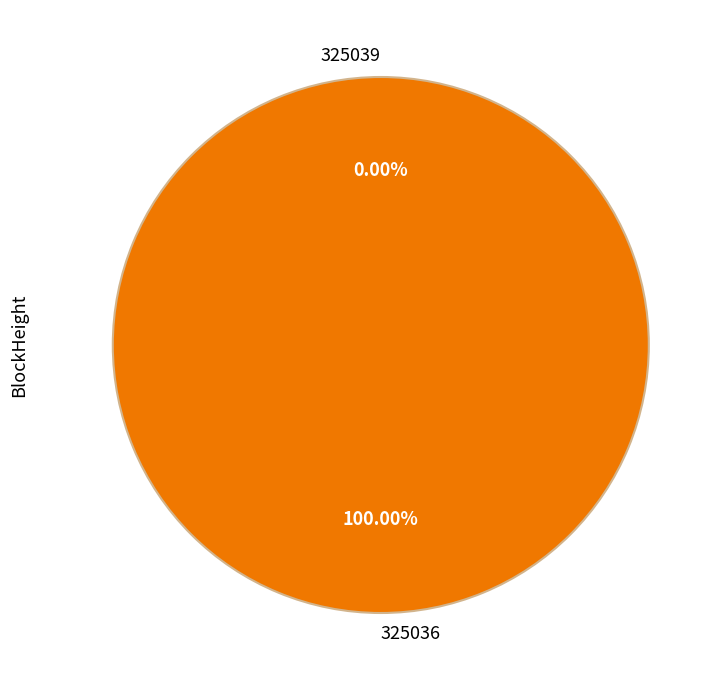

To the nearest percent, what is the difference between the 325036 and 325039 slice percentages?

100%